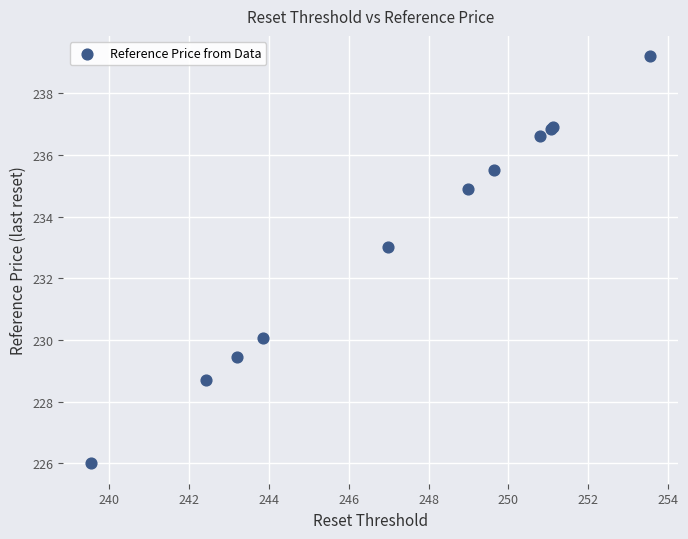

What Y value in the scatter plot is closest to 232?

233.0